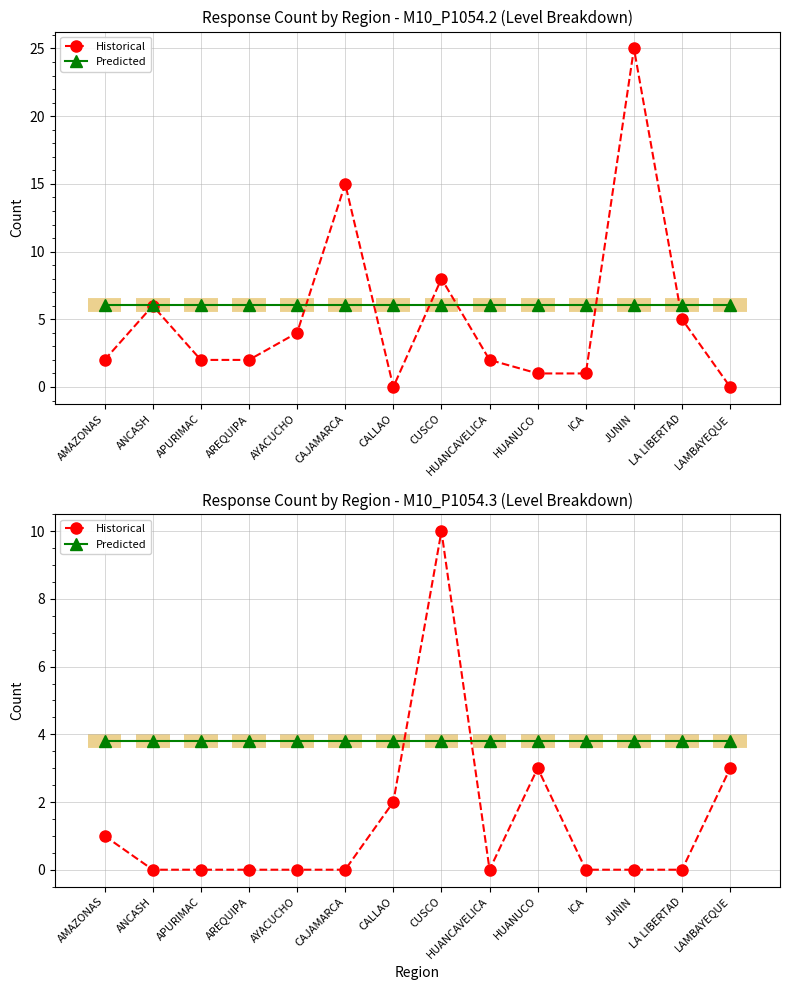

What is the label of the 5th point from the right?

HUANUCO